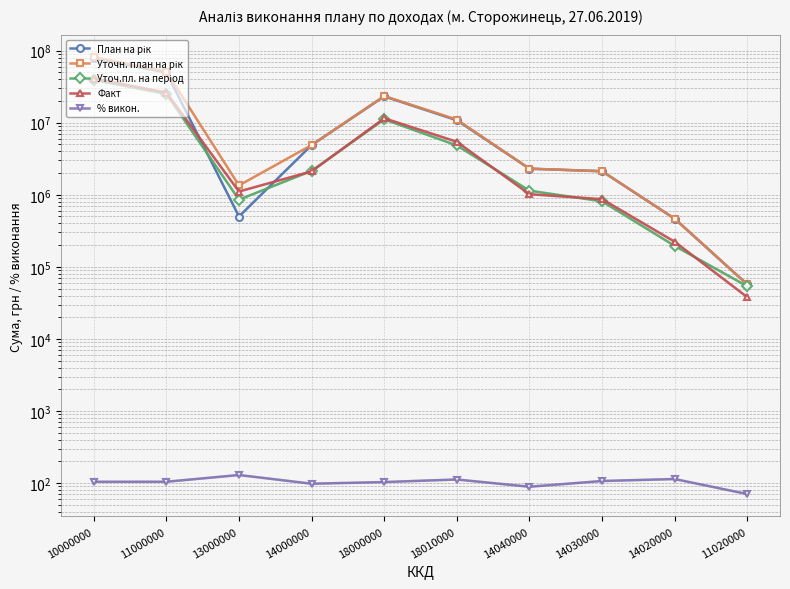

List the labels in order of Факт value, smallest first.

11020000, 14020000, 14030000, 14040000, 13000000, 14000000, 18010000, 18000000, 11000000, 10000000